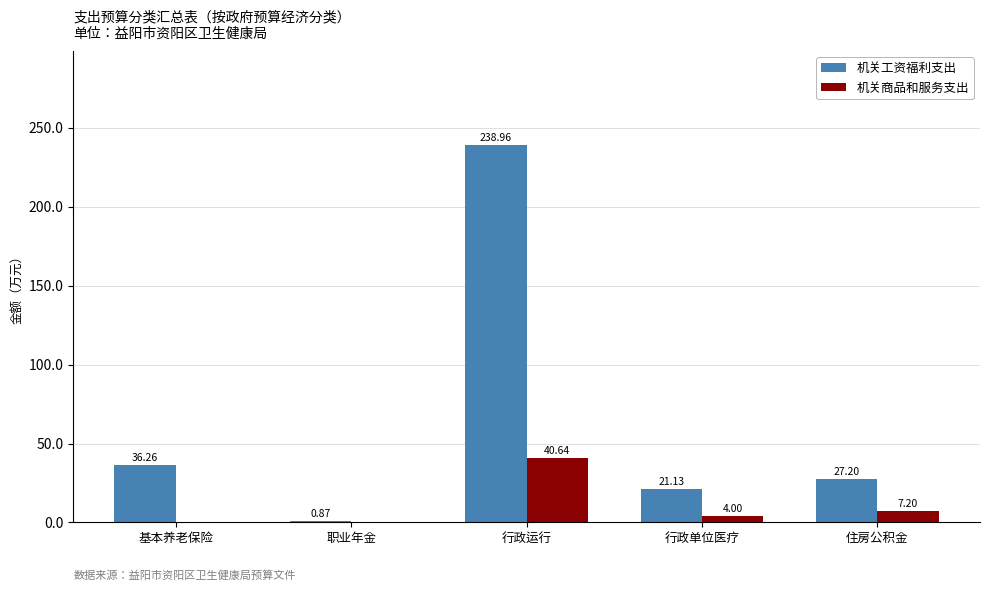

How many values in the 机关工资福利支出 series exceed 27?

3